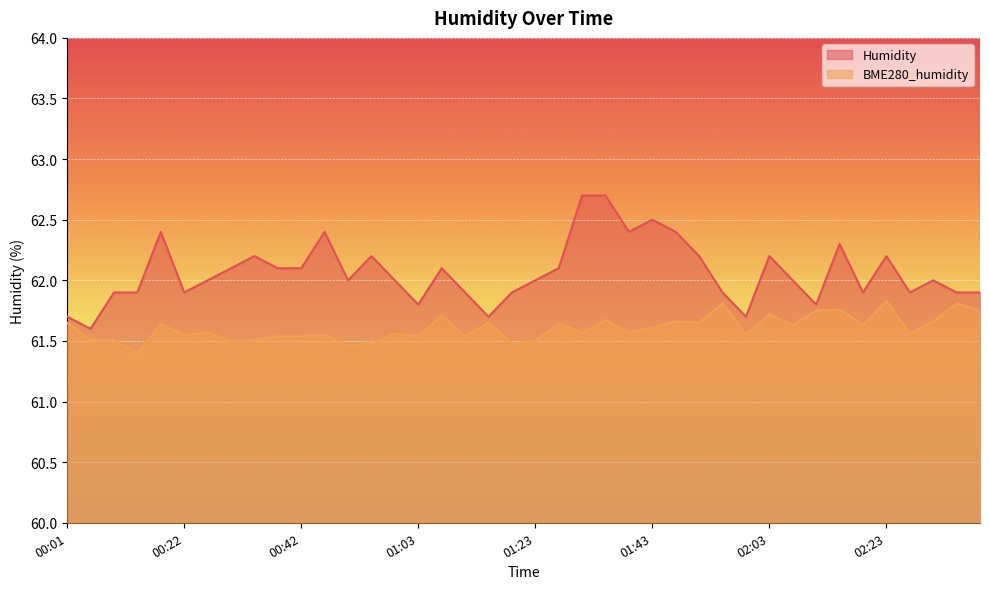

Which label corresponds to the smallest value in the chart?

00:14